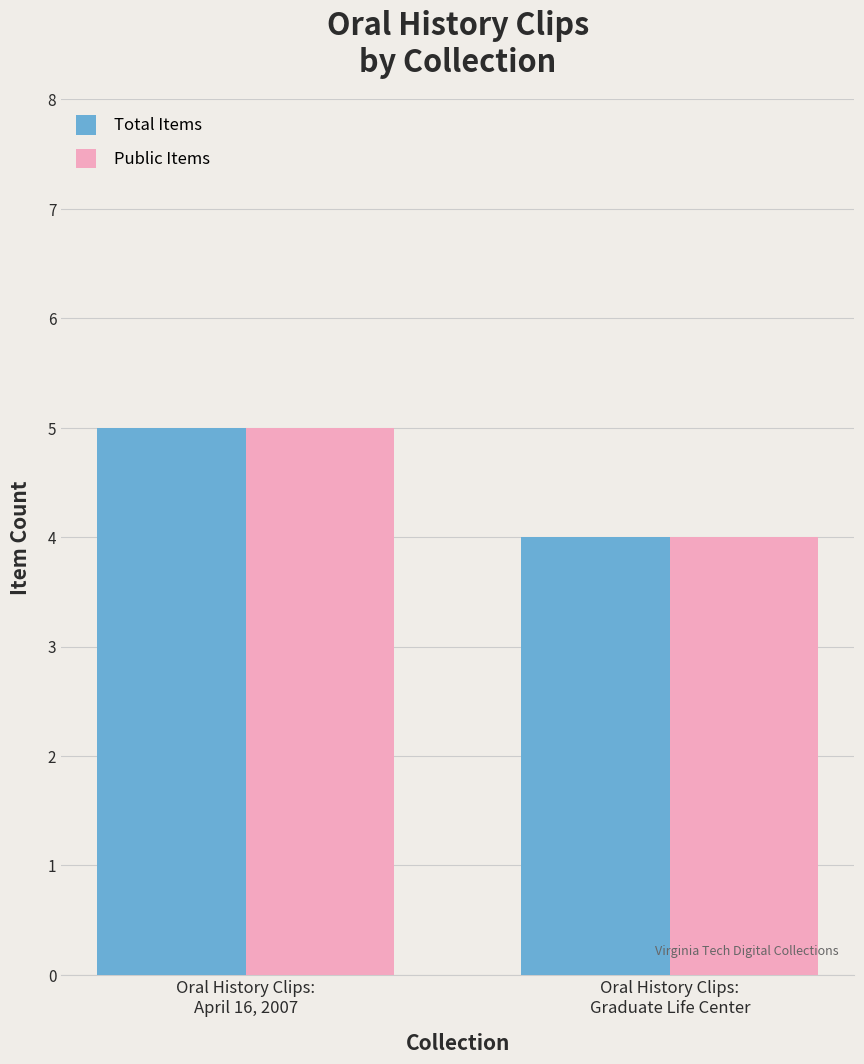

Where is Public Items nearest to the value 4?

Oral History Clips:
Graduate Life Center